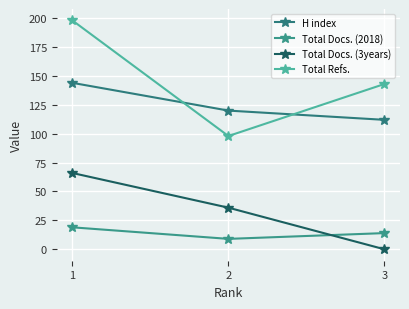

Which series has the widest spread of values?

Total Refs.